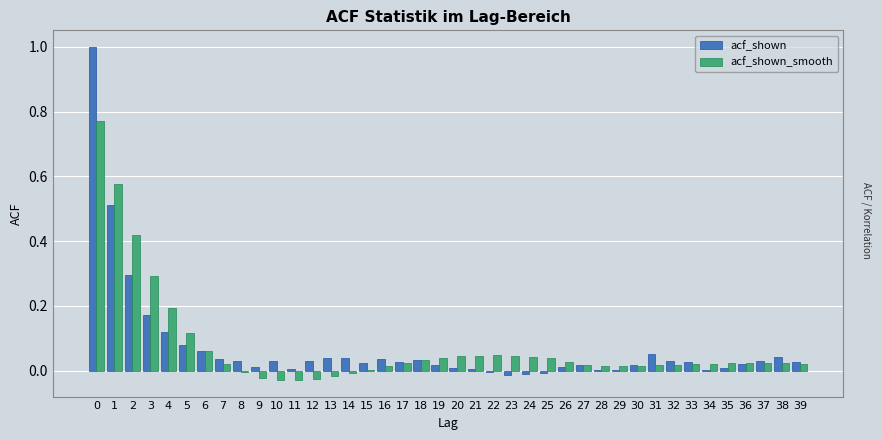

The acf_shown series shows 0.8 at 1. True or false?

False